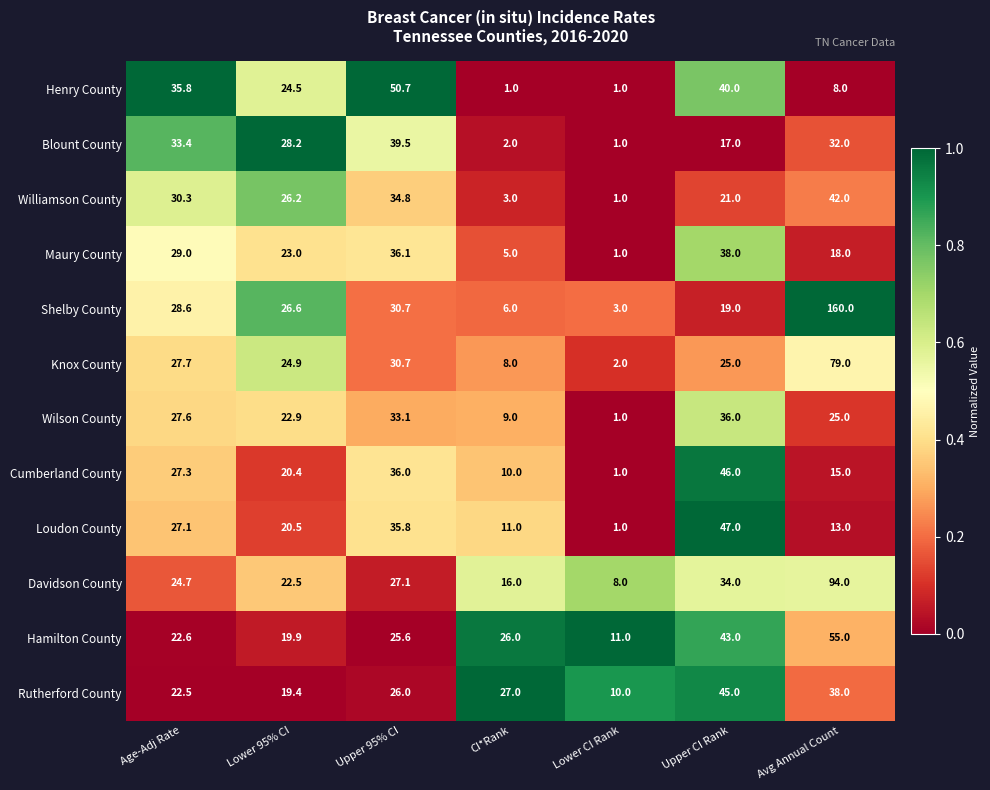

At which category does the chart reach its peak across all series?

Avg Annual Count